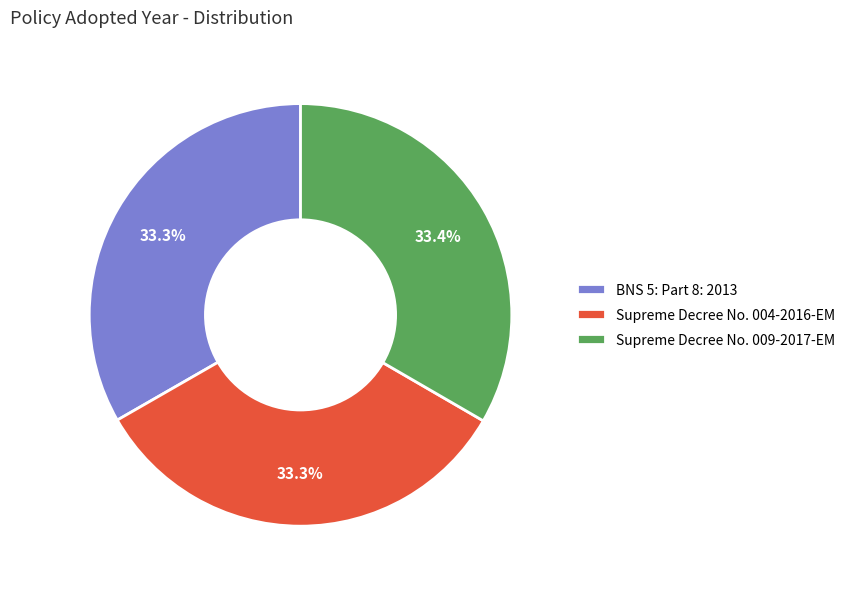

How many slices are in this pie chart?

3